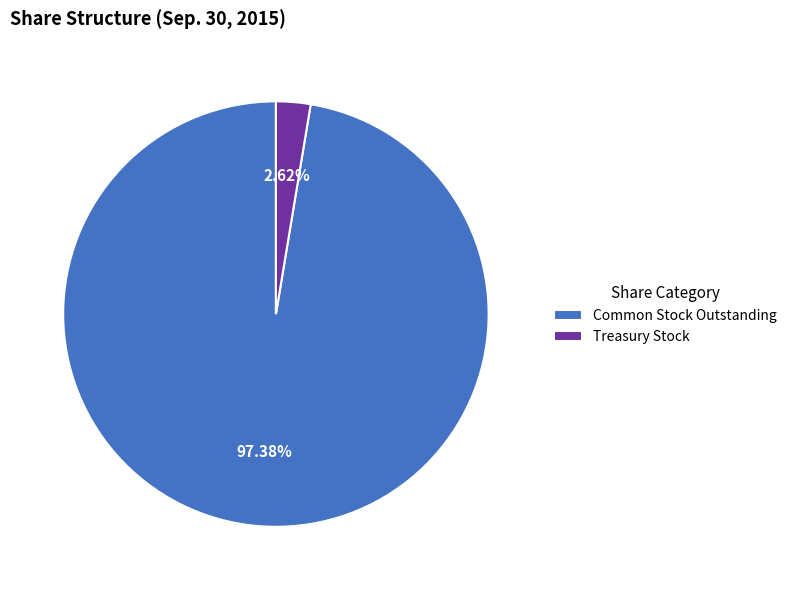

Between Treasury Stock and Common Stock Outstanding, which is larger?

Common Stock Outstanding